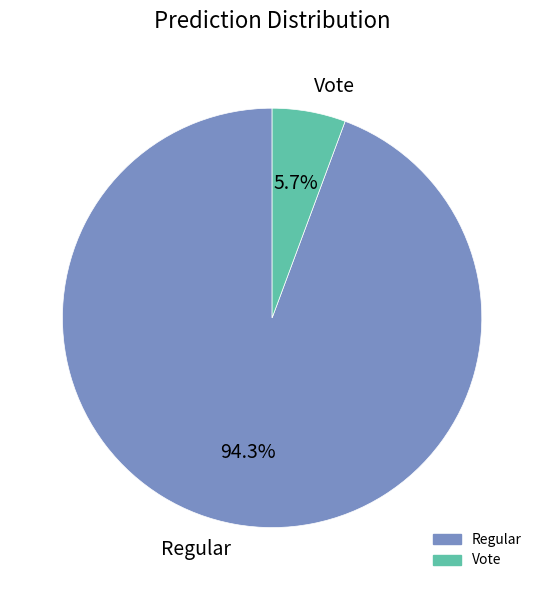

What is the largest slice in the pie chart?

Regular